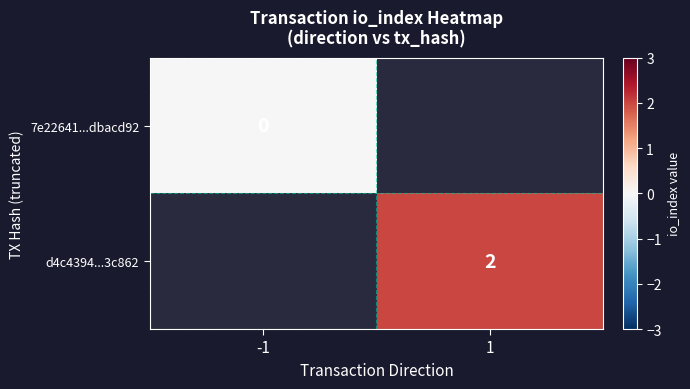

The d4c4394...3c862 series shows 2 at 1. True or false?

True